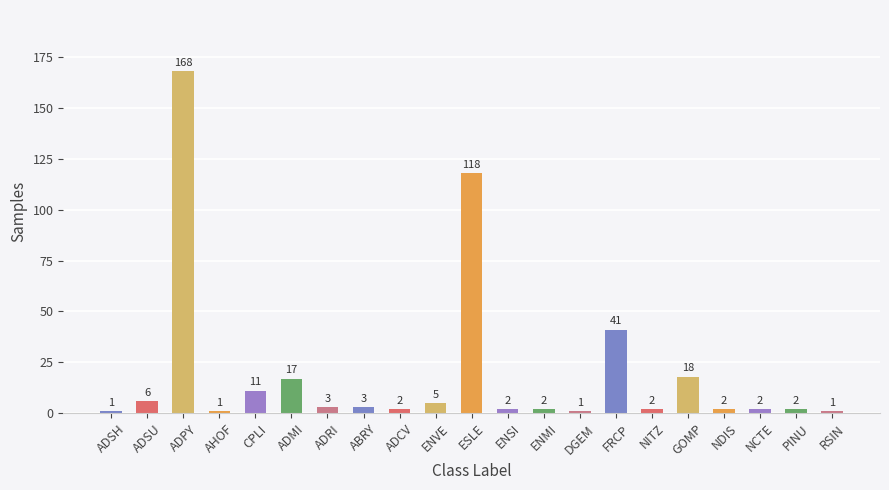

How many distinct data groups are displayed?

1